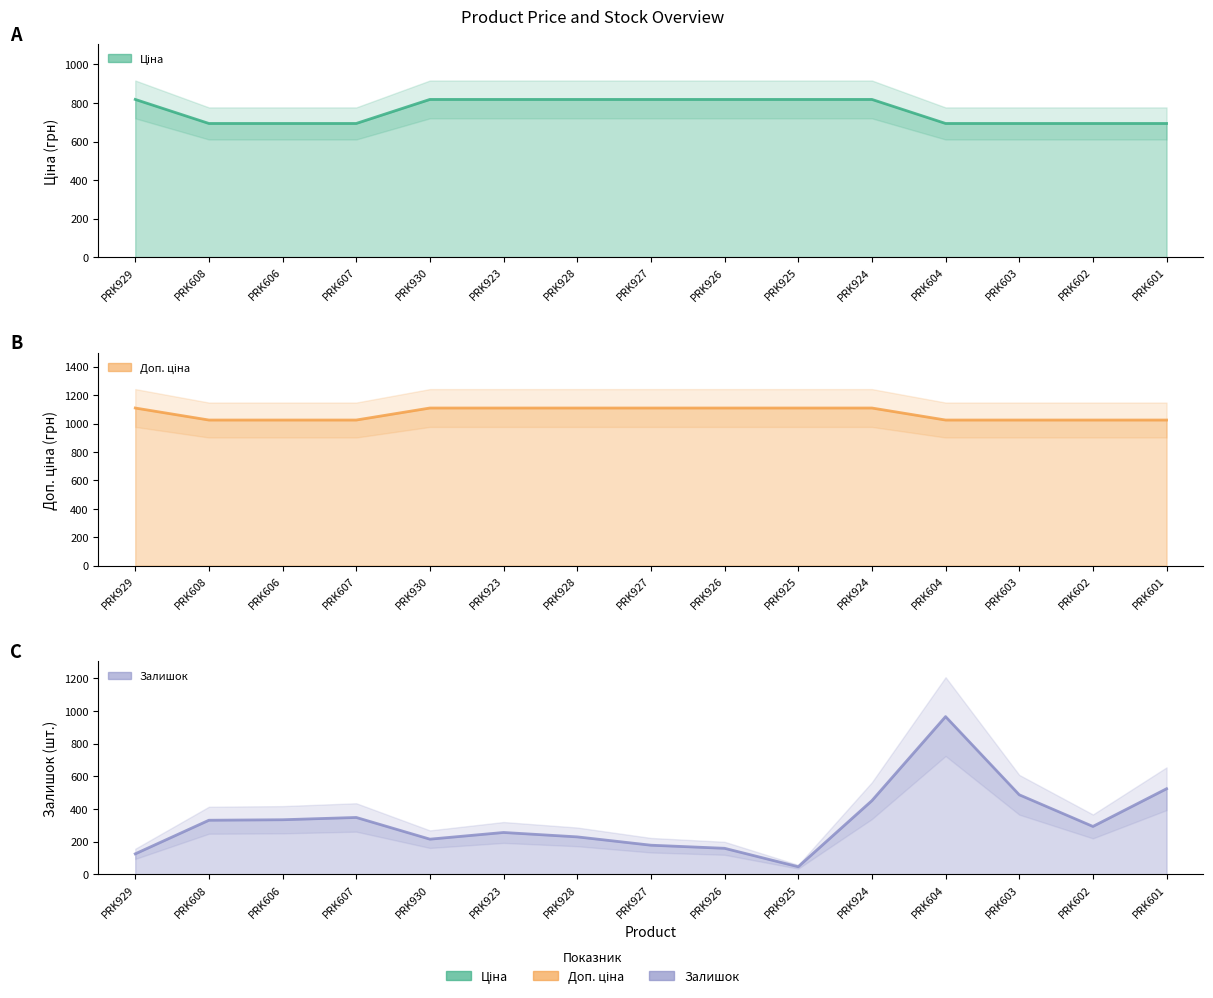

The Ціна series shows 459.3 at PRK925. True or false?

False